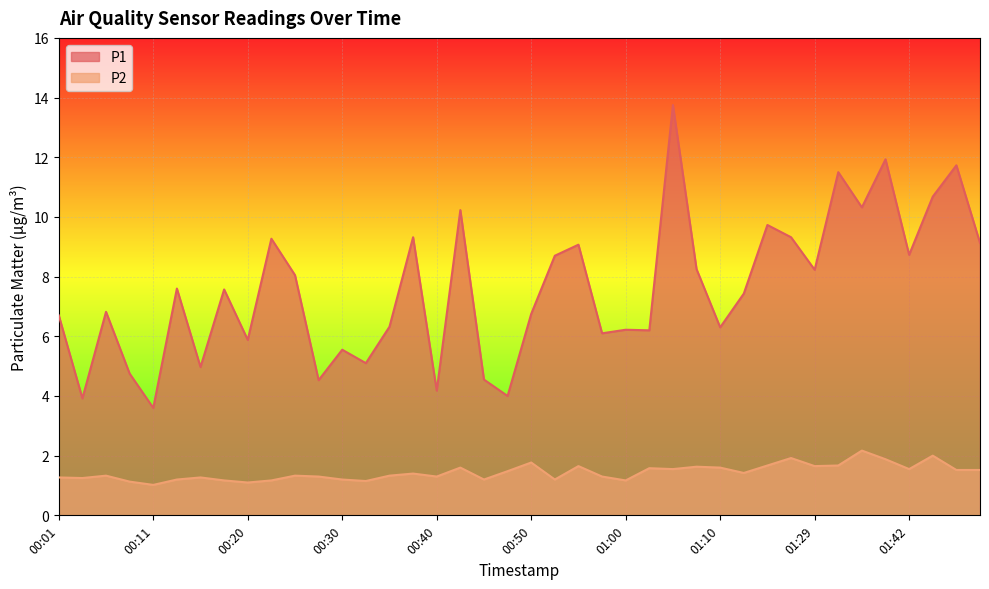

How many lines are shown in the chart?

2